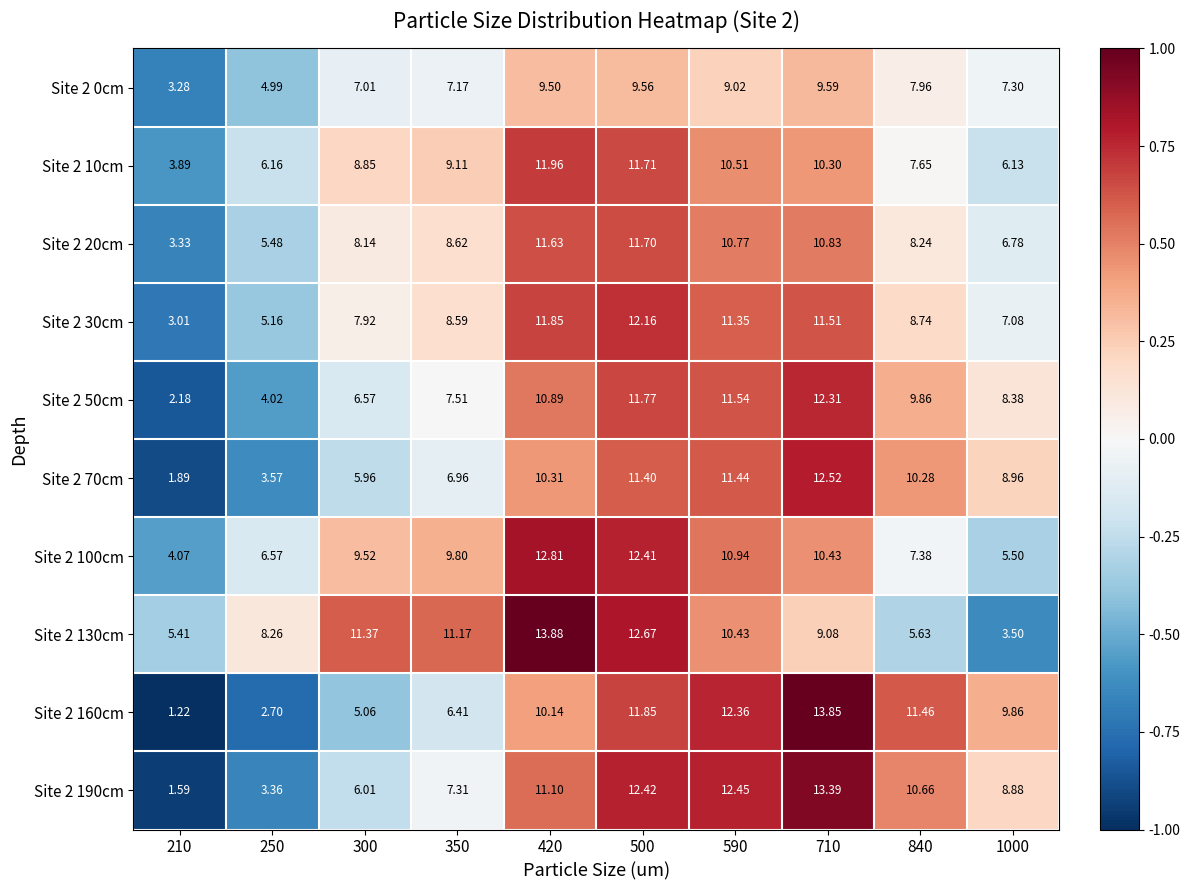

Reading left to right, transcribe all the data shown in this chart.

Site 2 0cm: 210=3.3	250=5.0	300=7.0	350=7.2	420=9.5	500=9.6	590=9.0	710=9.6	840=8.0	1000=7.3
Site 2 10cm: 210=3.9	250=6.2	300=8.8	350=9.1	420=12.0	500=11.7	590=10.5	710=10.3	840=7.7	1000=6.1
Site 2 20cm: 210=3.3	250=5.5	300=8.1	350=8.6	420=11.6	500=11.7	590=10.8	710=10.8	840=8.2	1000=6.8
Site 2 30cm: 210=3.0	250=5.2	300=7.9	350=8.6	420=11.8	500=12.2	590=11.3	710=11.5	840=8.7	1000=7.1
Site 2 50cm: 210=2.2	250=4.0	300=6.6	350=7.5	420=10.9	500=11.8	590=11.5	710=12.3	840=9.9	1000=8.4
Site 2 70cm: 210=1.9	250=3.6	300=6.0	350=7.0	420=10.3	500=11.4	590=11.4	710=12.5	840=10.3	1000=9.0
Site 2 100cm: 210=4.1	250=6.6	300=9.5	350=9.8	420=12.8	500=12.4	590=10.9	710=10.4	840=7.4	1000=5.5
Site 2 130cm: 210=5.4	250=8.3	300=11.4	350=11.2	420=13.9	500=12.7	590=10.4	710=9.1	840=5.6	1000=3.5
Site 2 160cm: 210=1.2	250=2.7	300=5.1	350=6.4	420=10.1	500=11.8	590=12.4	710=13.8	840=11.5	1000=9.9
Site 2 190cm: 210=1.6	250=3.4	300=6.0	350=7.3	420=11.1	500=12.4	590=12.4	710=13.4	840=10.7	1000=8.9